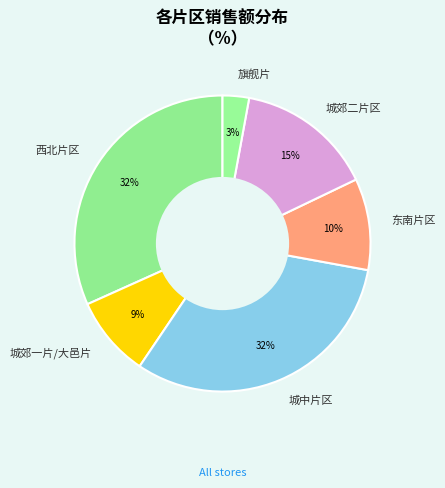

How many segments does this pie chart have?

6